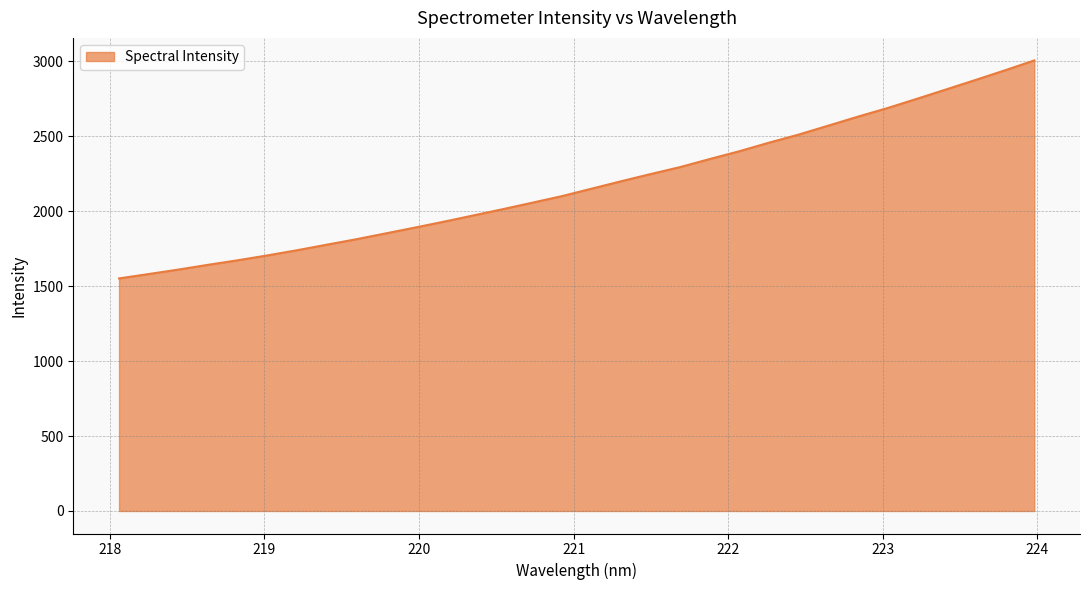

What is the difference between the maximum and minimum values?

1453.9